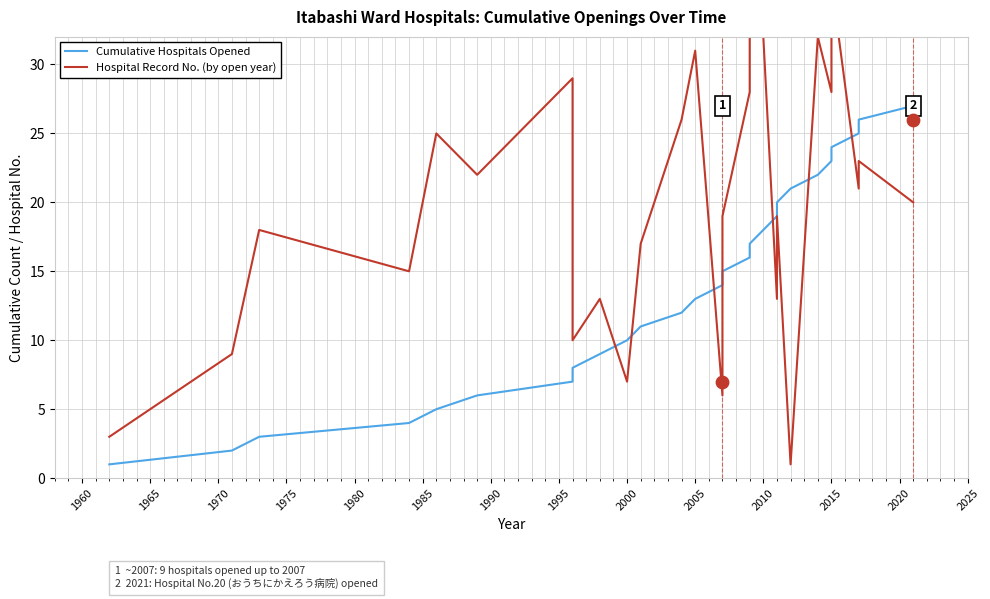

What are all the series names shown in the legend?

Cumulative Hospitals Opened, Hospital Record No. (by open year)